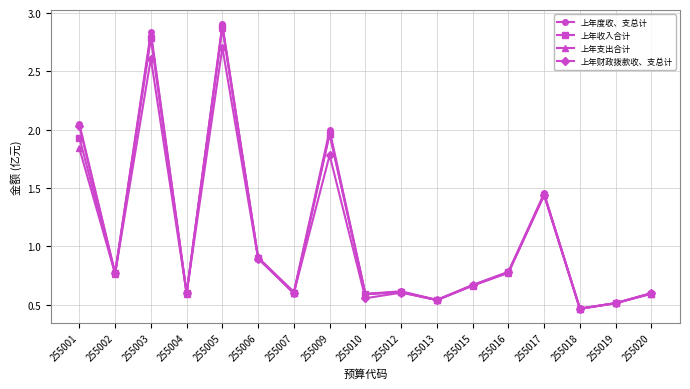

In 上年收入合计, how many points are higher than both neighbors (excluding endpoints)?

5